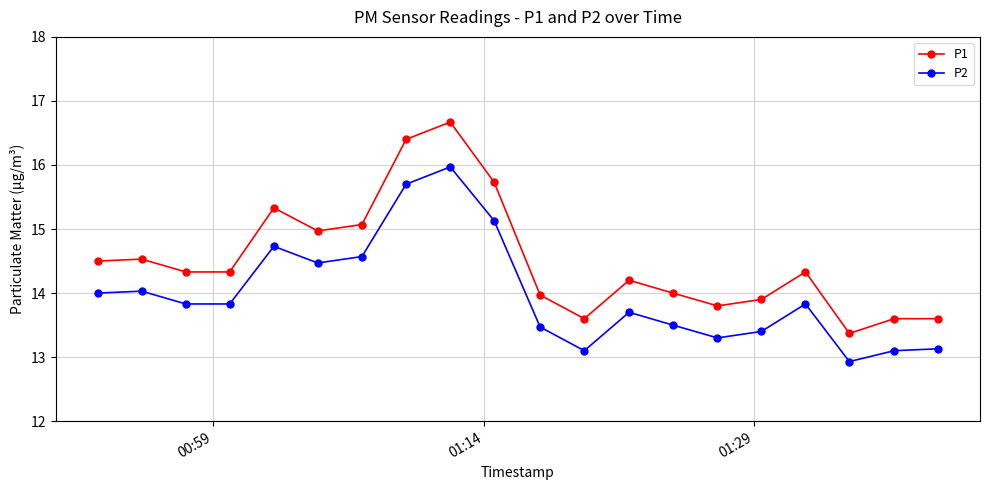

What is the sum of all P1 values?

290.2